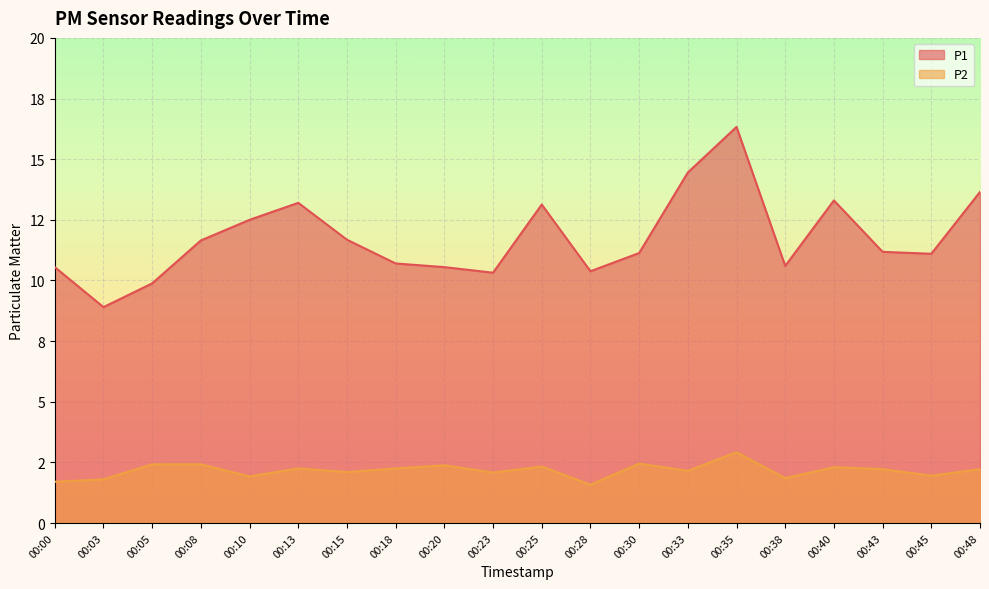

Where is the first local maximum for P1?

00:13